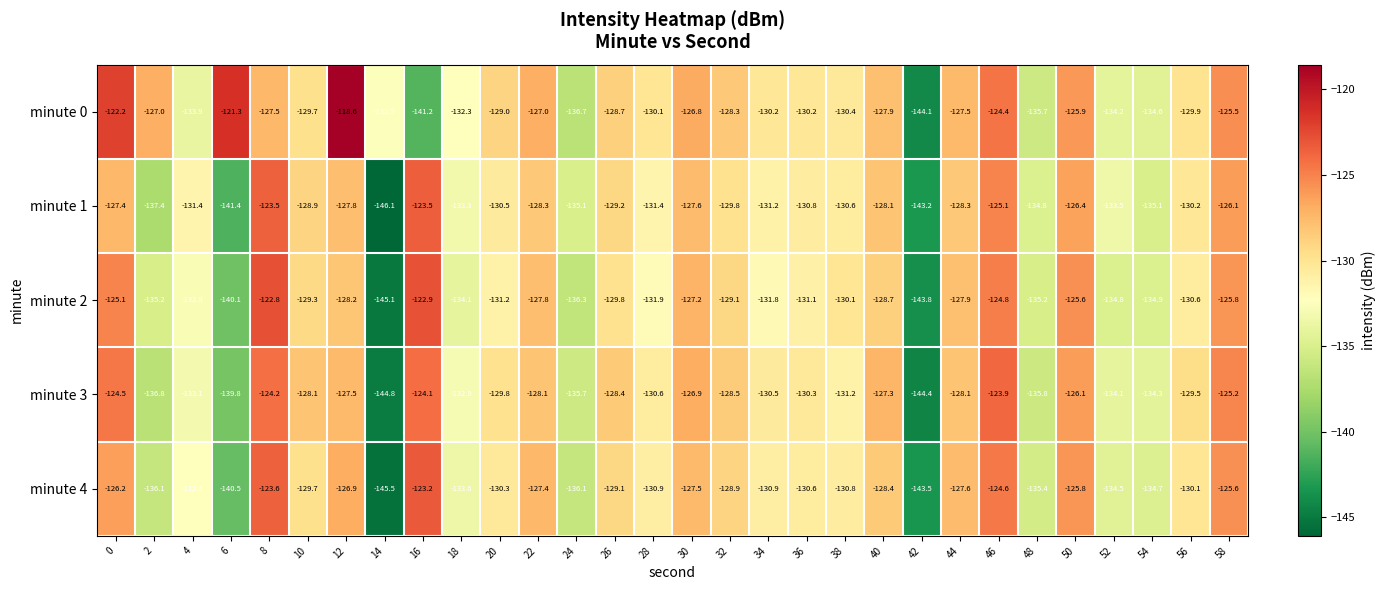

At which category is the sum across all series the highest?

8